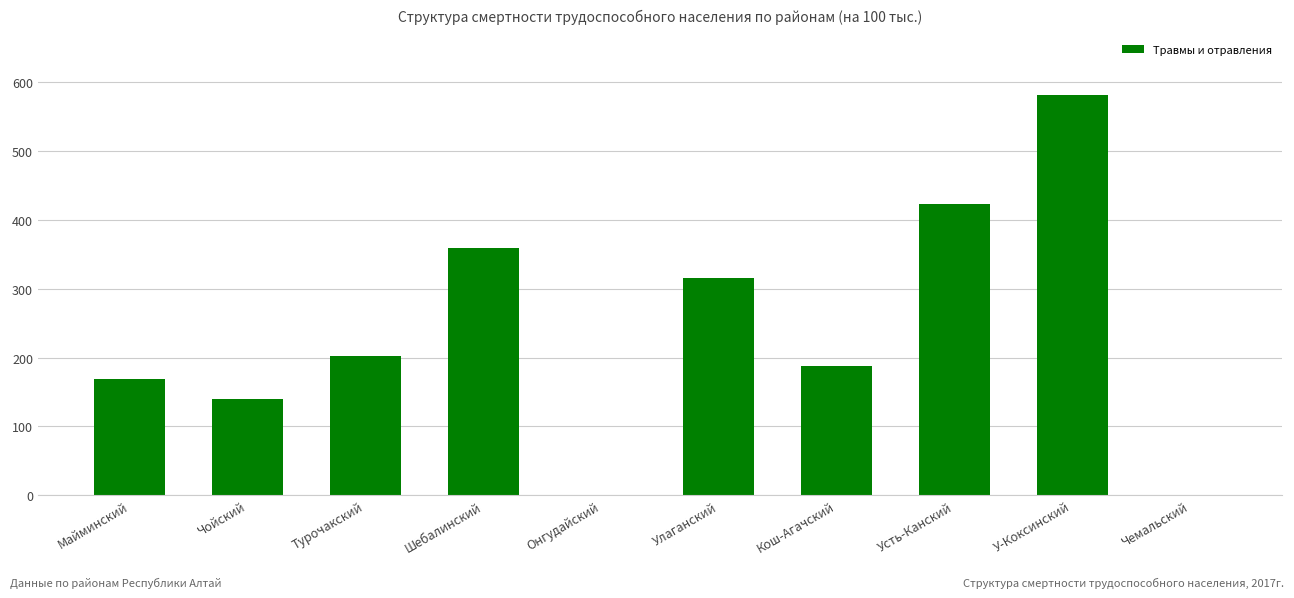

What is the change in value from Кош-Агачский to Чемальский?

-187.5